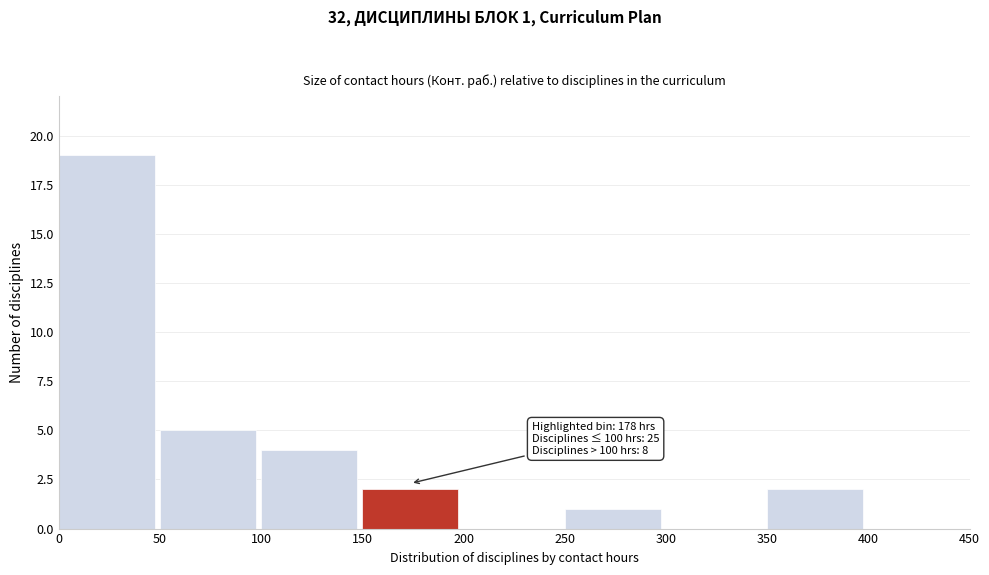

Which range on the x-axis has the tallest bar?

0 to 50